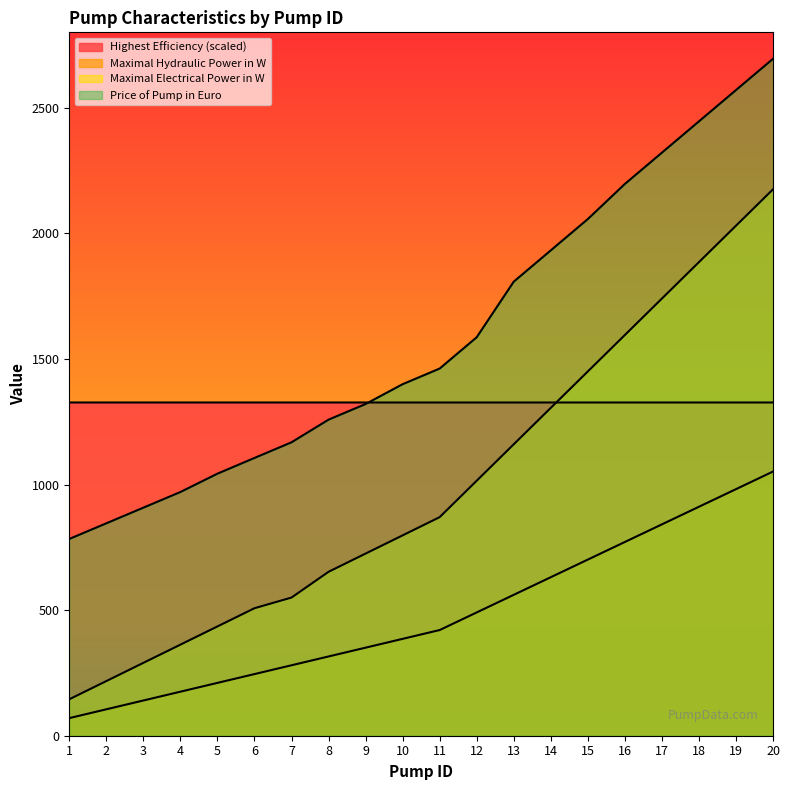

How many data points in Maximal Hydraulic Power in W are less than 420?

10